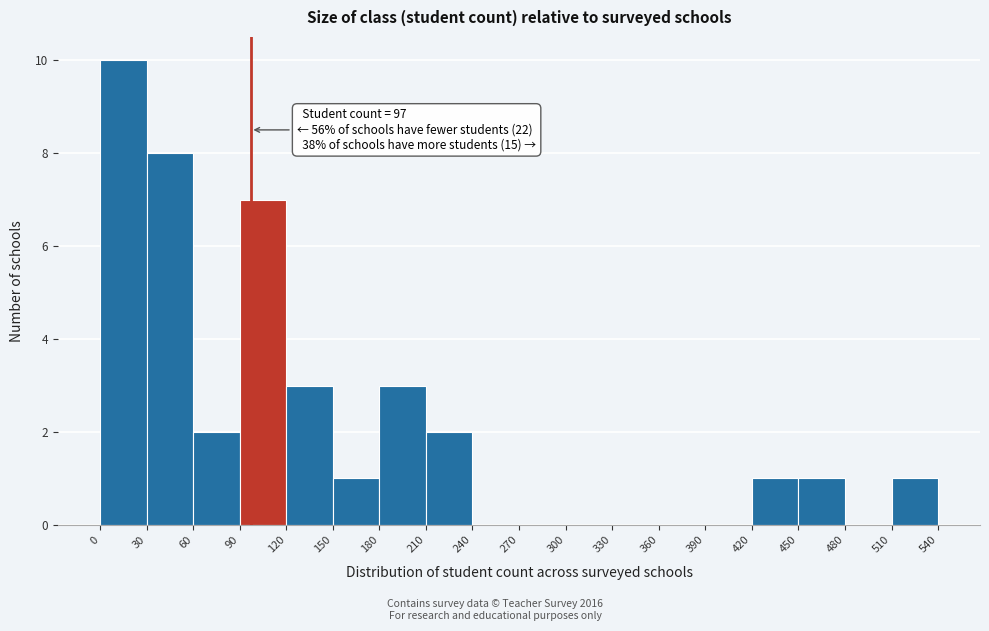

Over which range of the x-axis is the bar tallest?

0 to 30